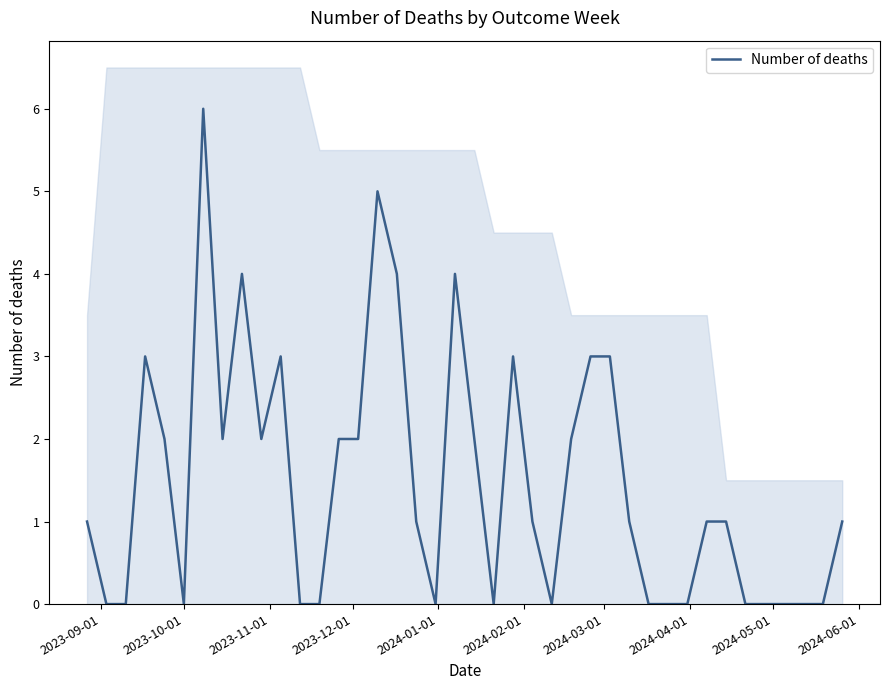

How many distinct data groups are displayed?

1